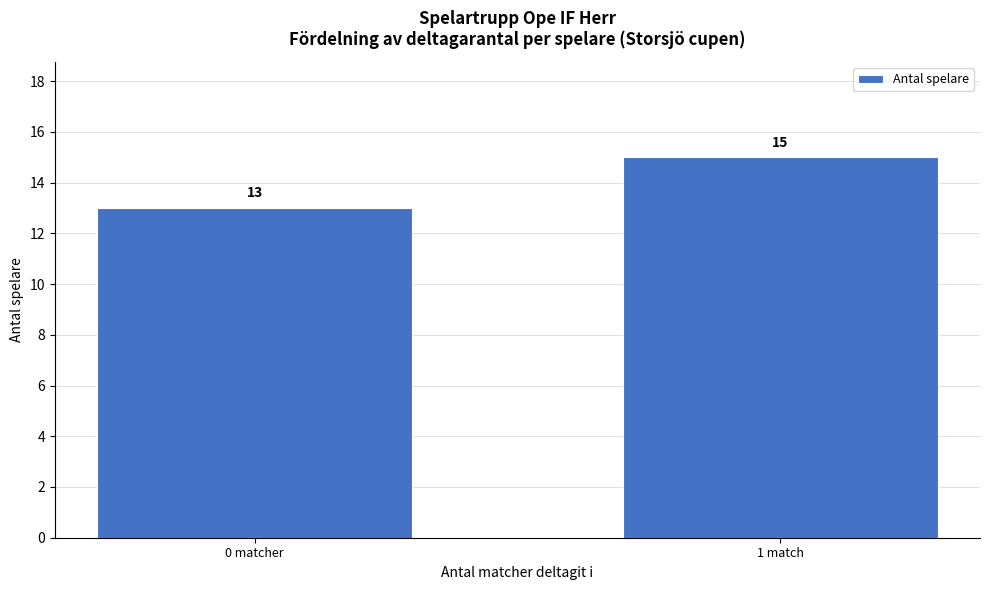

Reading left to right, transcribe all the data shown in this chart.

13	15